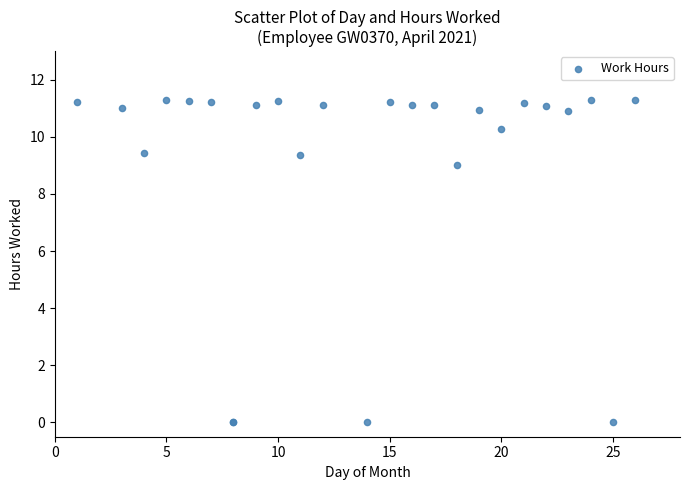

What Y value in the scatter plot is closest to 5?

9.0